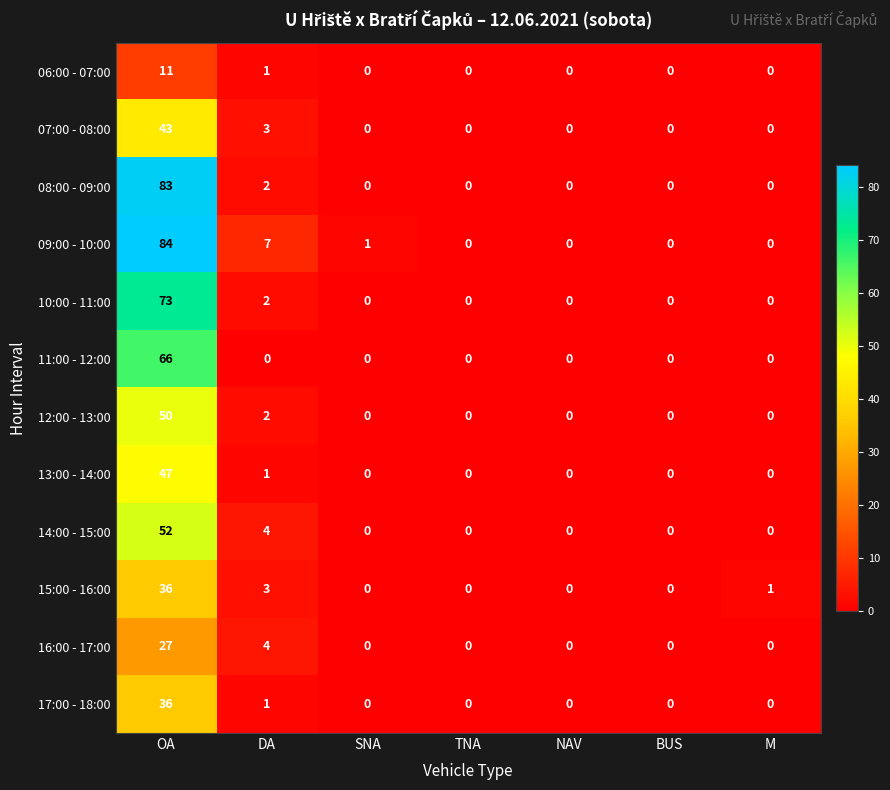

At which label is 15:00 - 16:00 closest to 18?

DA